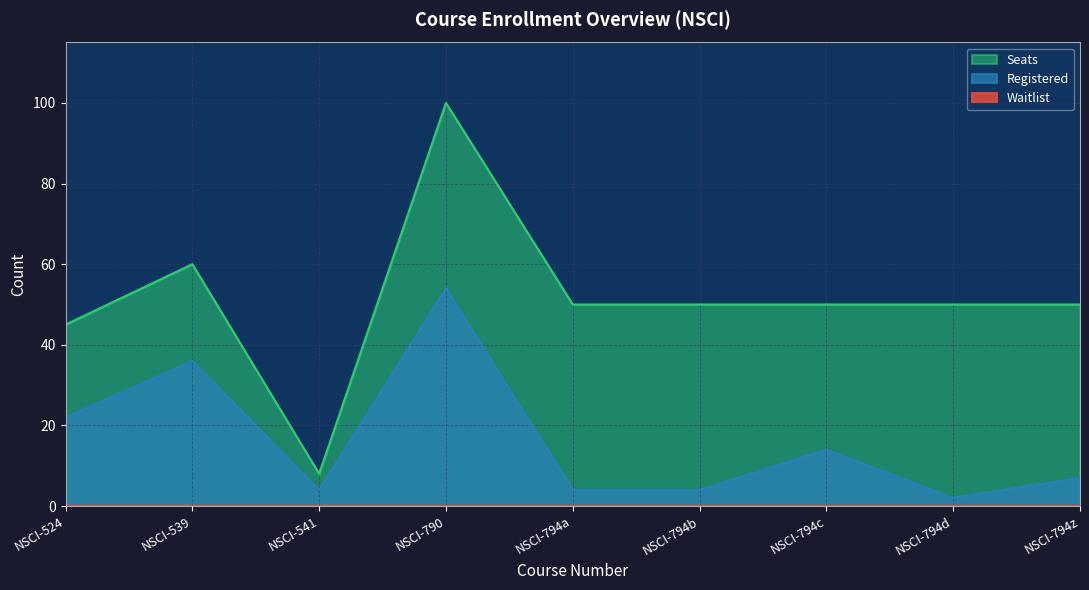

True or false: Registered has a value of 54 at NSCI-790.

True